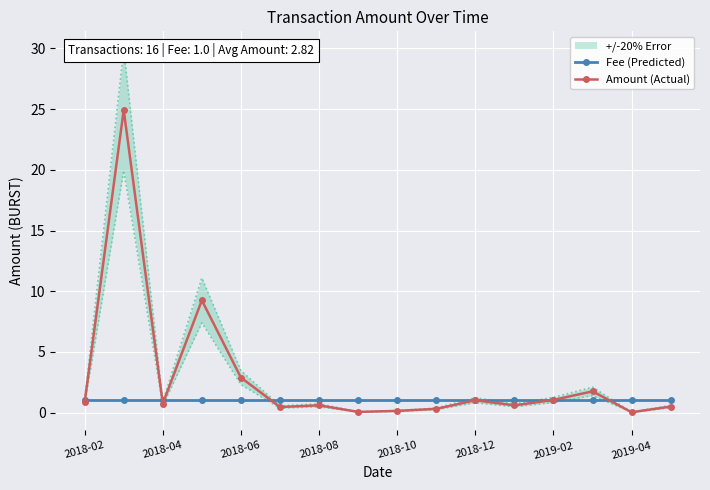

List the series in order of their overall mean, lowest first.

Fee (Predicted), Amount (Actual)